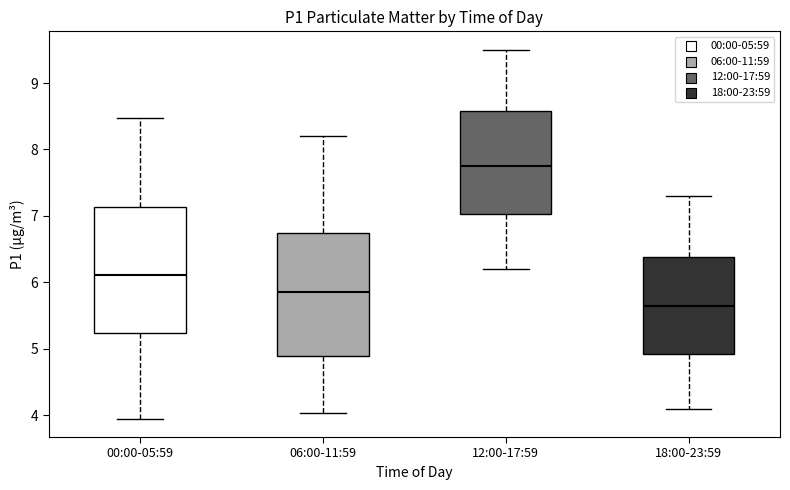

Reading left to right, transcribe this box plot: for each box, give where its median line is, the range the box spans, and where its two whiskers end, as read against the y-axis. The values are not printed on the chart, so give them approximately, as read against the axis.

00:00-05:59: median 6.1, box 5.2 to 7.1, whiskers 4.0 to 8.5
06:00-11:59: median 5.9, box 4.9 to 6.8, whiskers 4.0 to 8.2
12:00-17:59: median 7.8, box 7.0 to 8.6, whiskers 6.2 to 9.5
18:00-23:59: median 5.7, box 4.9 to 6.4, whiskers 4.1 to 7.3